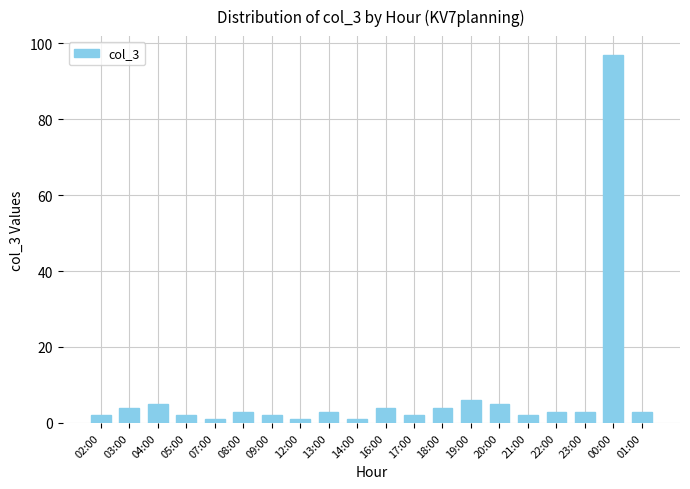

The value at 18:00 is 4. True or false?

True